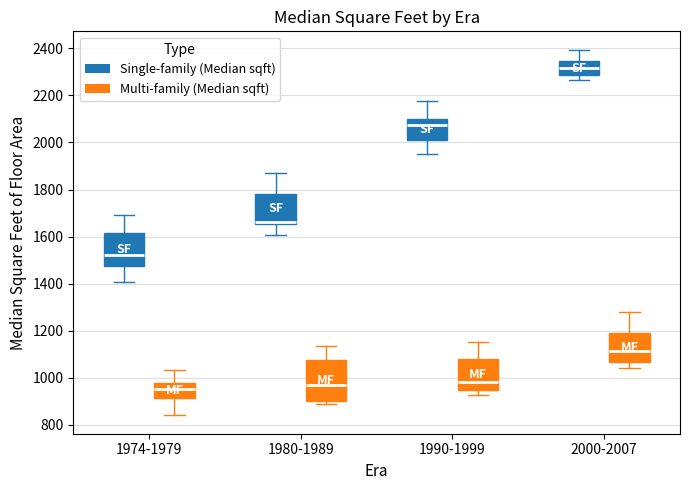

Reading left to right, transcribe this box plot: for each box, give where its median line is, the range the box spans, and where its two whiskers end, as read against the y-axis. The values are not printed on the chart, so give them approximately, as read against the axis.

1974-1979 (Single-family (Median sqft)): median 1520, box 1480 to 1620, whiskers 1400 to 1700
1974-1979 (Multi-family (Median sqft)): median 960, box 920 to 980, whiskers 840 to 1040
1980-1989 (Single-family (Median sqft)): median 1660 (just above the box's lower edge), box 1660 to 1780, whiskers 1600 to 1880
1980-1989 (Multi-family (Median sqft)): median 960, box 900 to 1080, whiskers 880 to 1140
1990-1999 (Single-family (Median sqft)): median 2080, box 2000 to 2100, whiskers 1960 to 2180
1990-1999 (Multi-family (Median sqft)): median 980, box 940 to 1080, whiskers 920 to 1160
2000-2007 (Single-family (Median sqft)): median 2320, box 2280 to 2340, whiskers 2260 to 2400
2000-2007 (Multi-family (Median sqft)): median 1120, box 1060 to 1180, whiskers 1040 to 1280